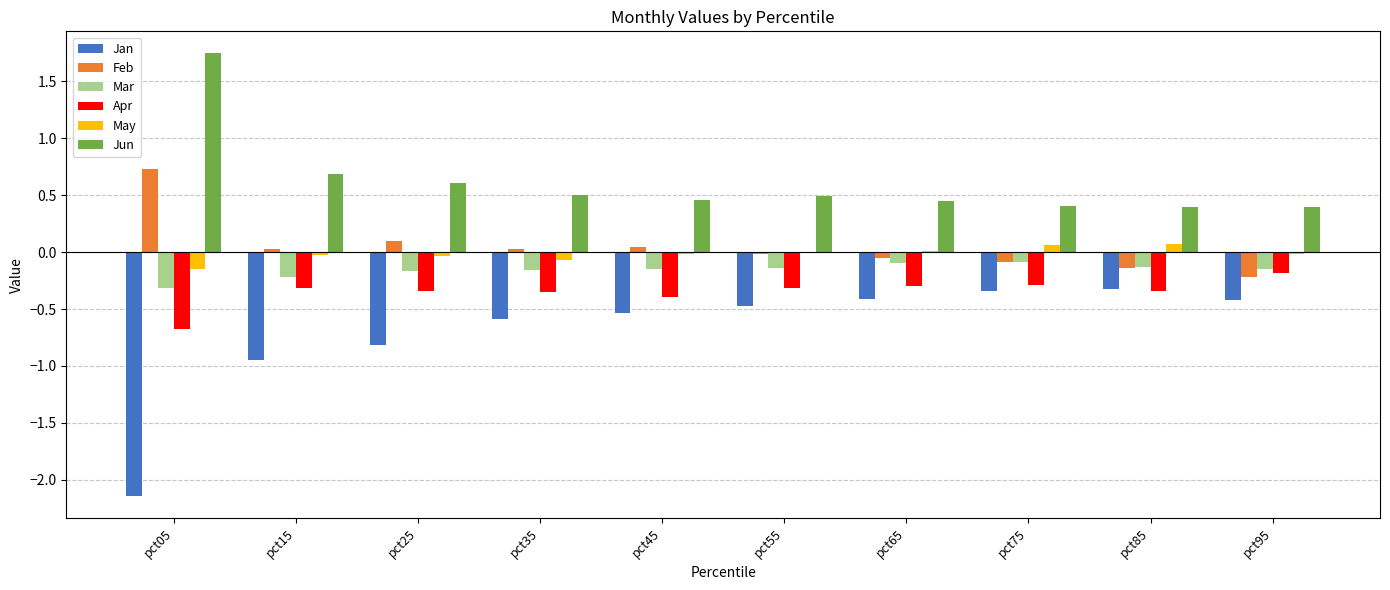

What is the total value across all series at pct95?

-0.6